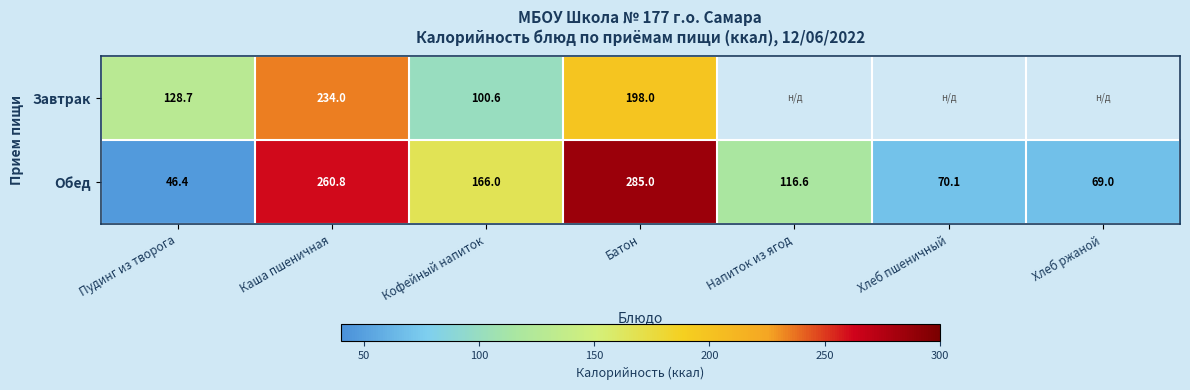

Which has a higher value, Пудинг из творога or Батон?

Батон